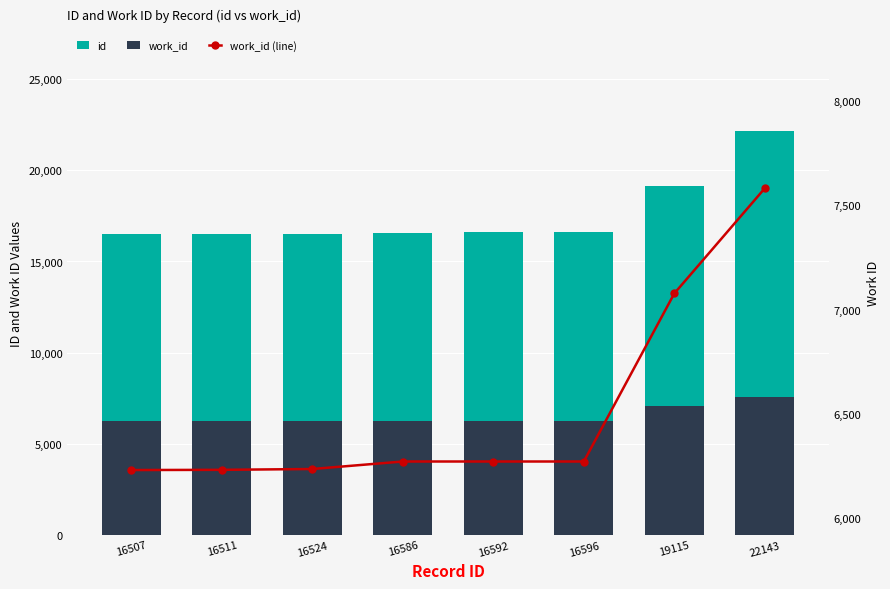

At which category is the sum across all series the highest?

22143